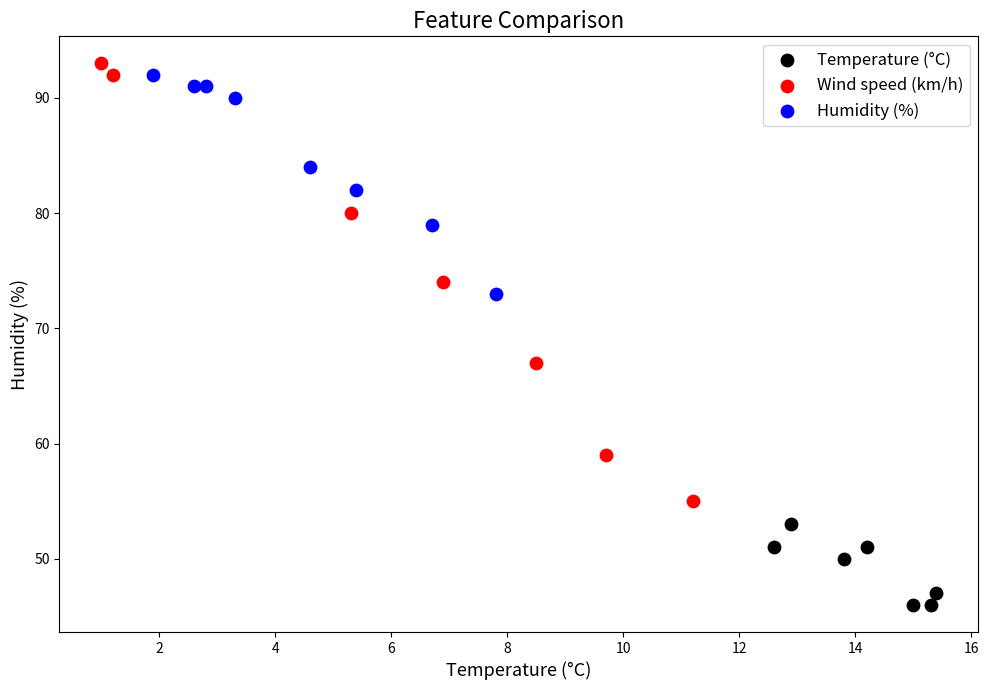

Which series has the largest Y range (max minus min)?

Wind speed (km/h)